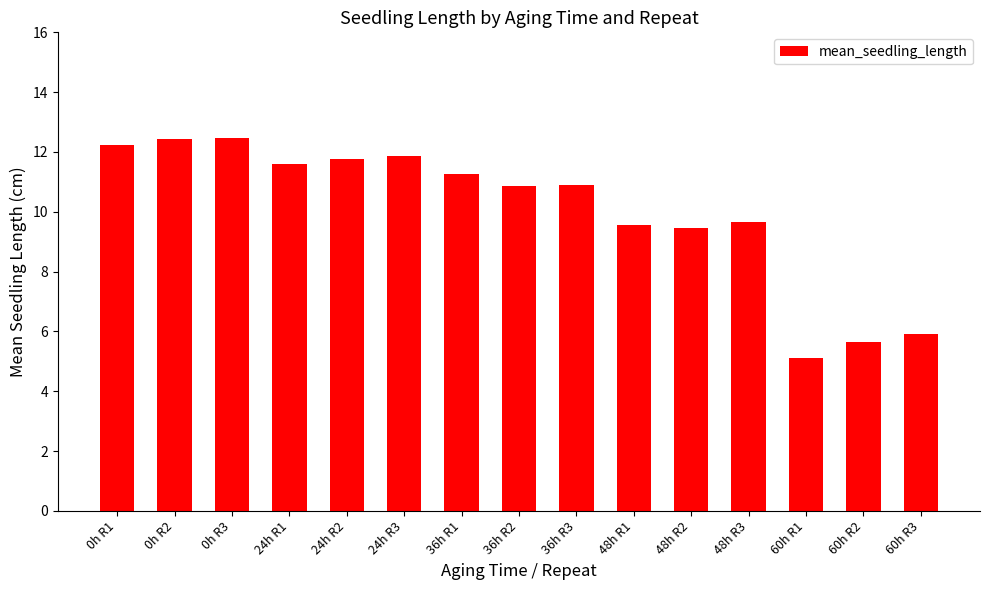

The chart shows a value of 7.9 at 0h R1. True or false?

False